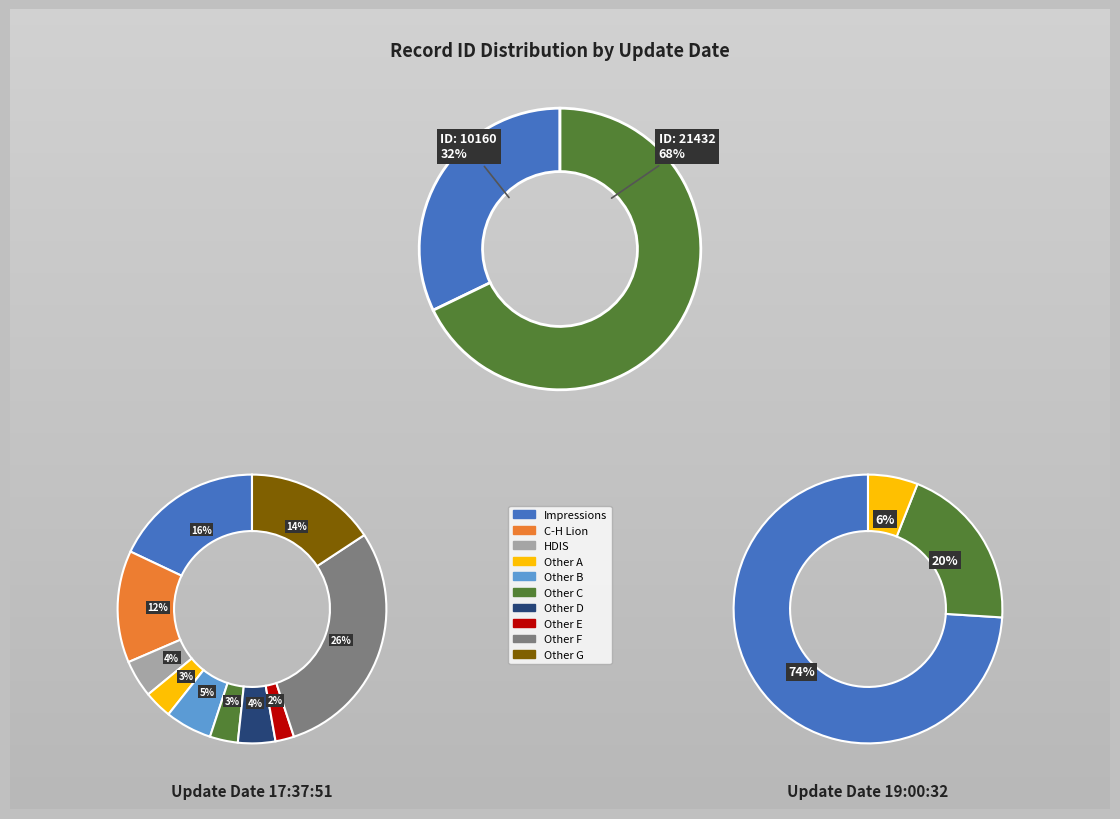

How many slices are in this pie chart?

2